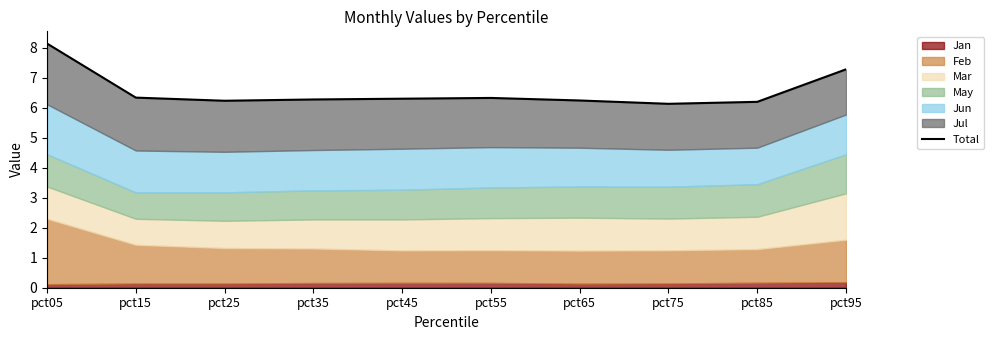

At which category does the data reach its first local peak?

pct55